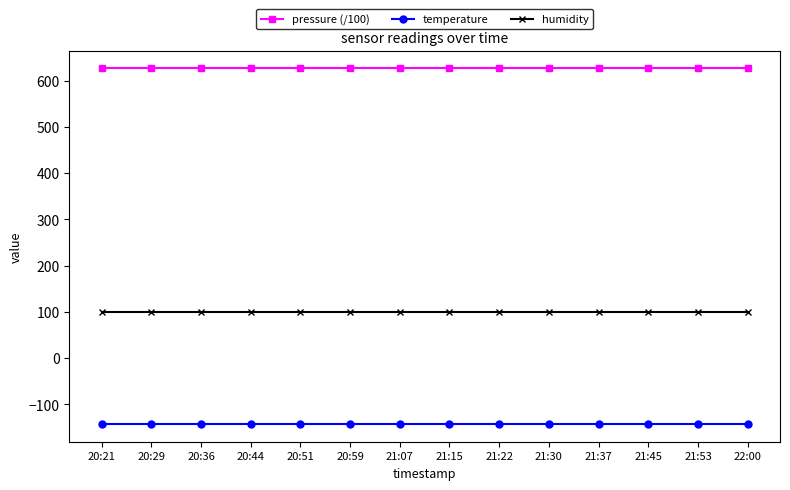

Rank the series by their average value, from lowest to highest.

temperature, humidity, pressure (/100)